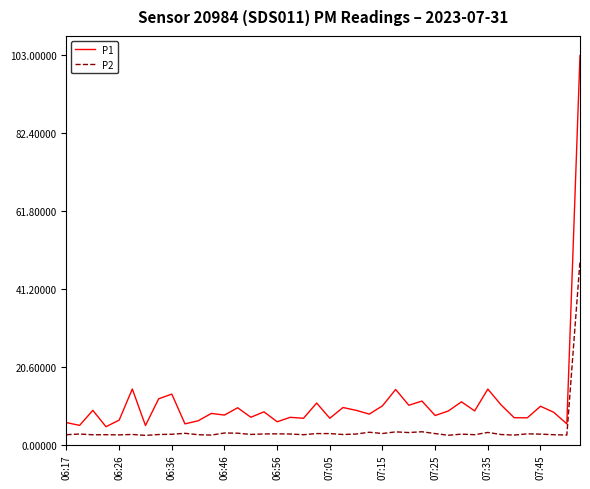

What is the maximum value shown in the chart?

103.0